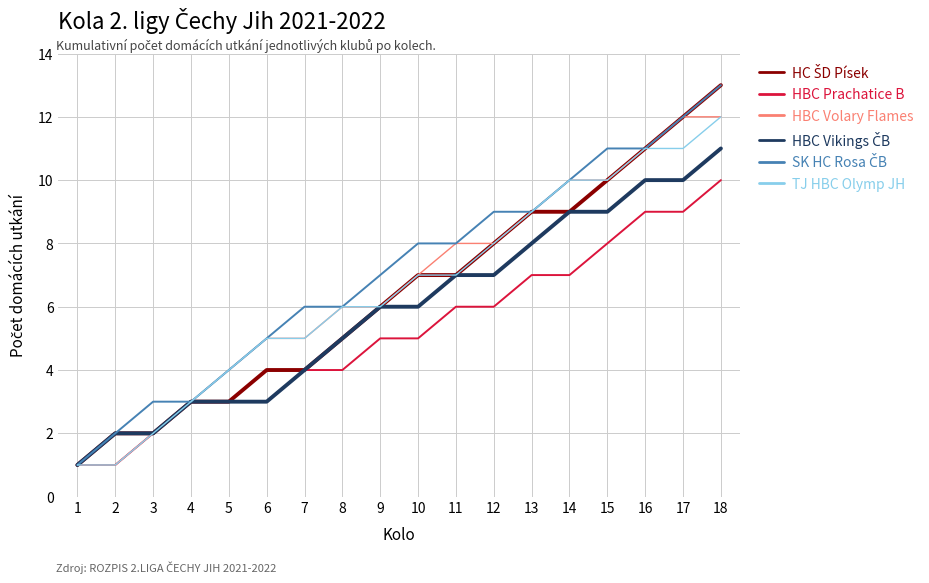

What is the sum of the HBC Prachatice B values at 17 and 8?

13